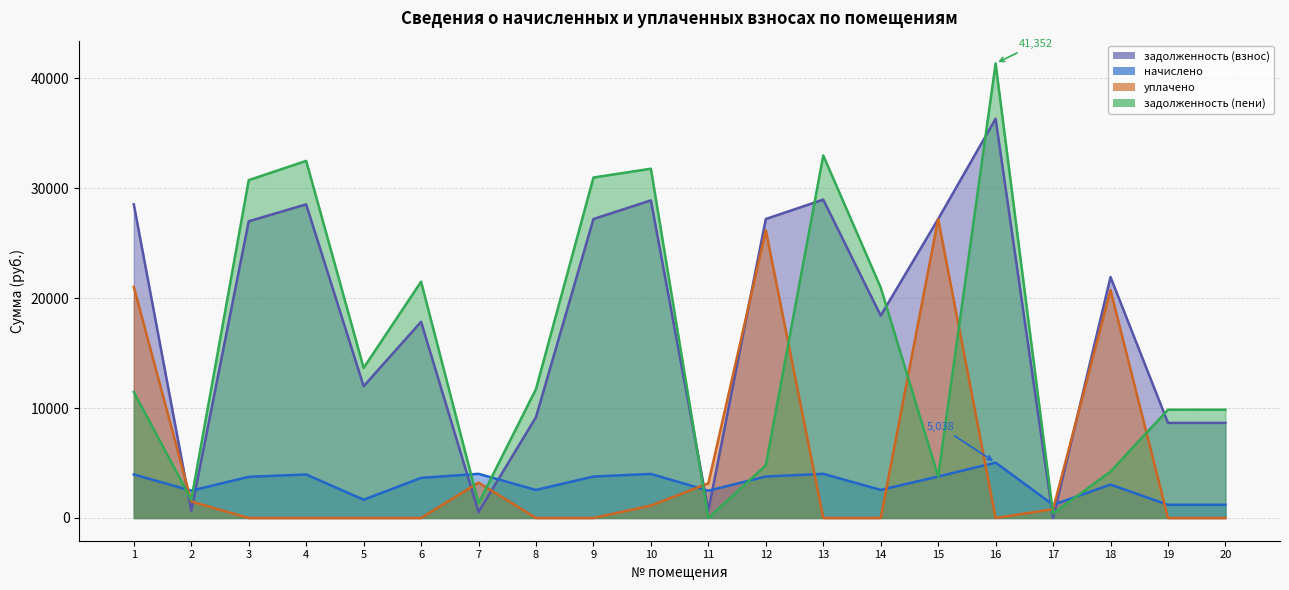

How many times do уплачено and задолженность (пени) cross each other?

9